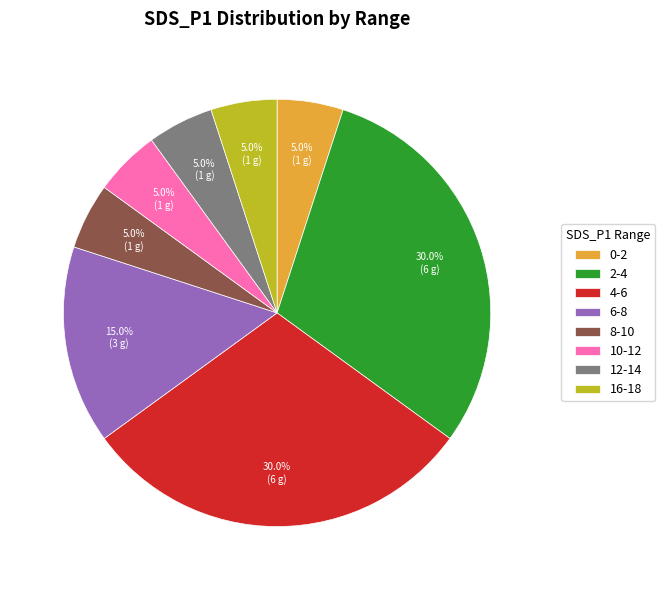

Does 12-14 account for over 50% of the chart?

No